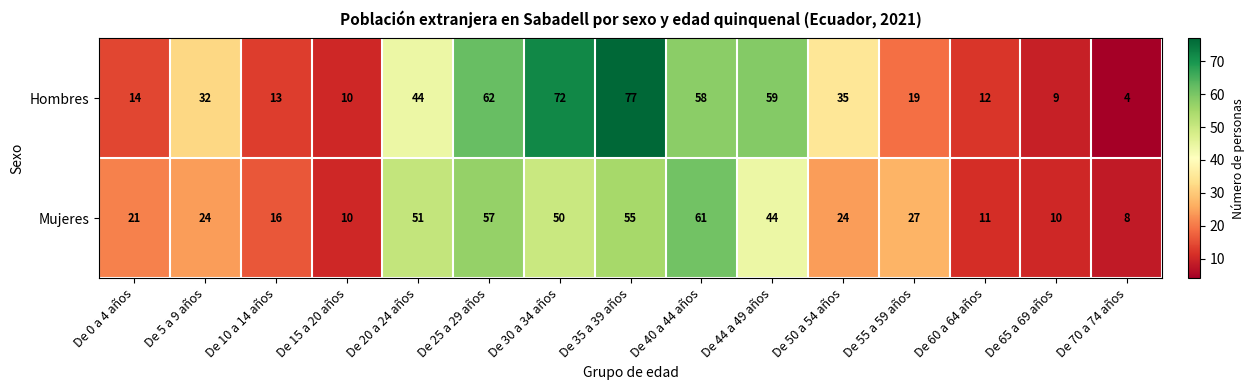

What is the highest value of the Hombres series?

77